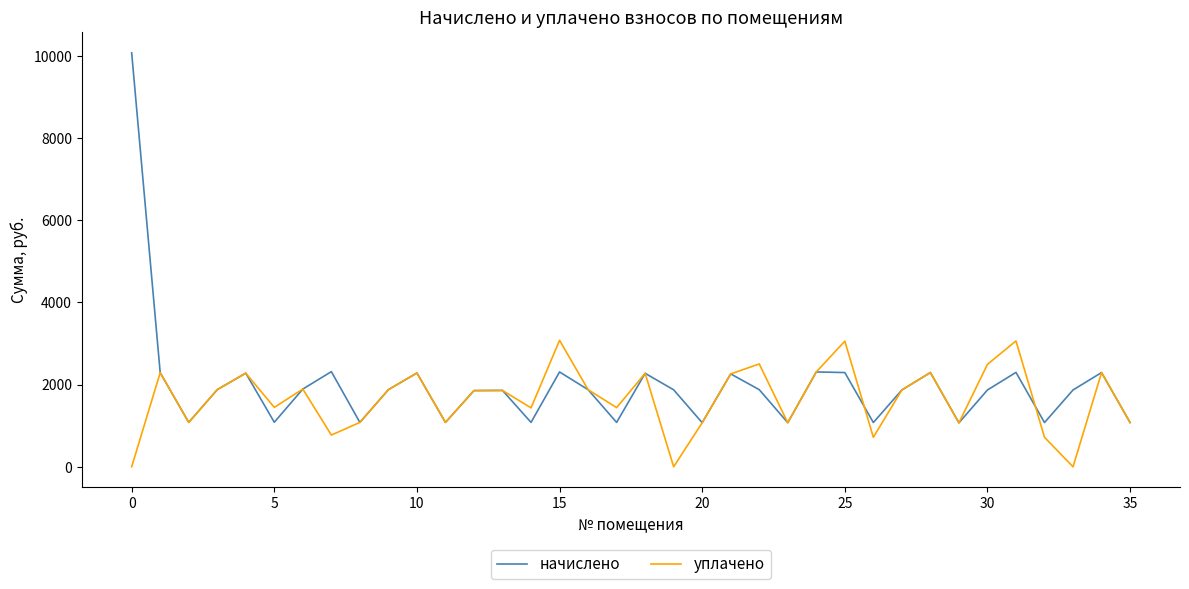

Rank the series by their maximum value, from highest to lowest.

начислено, уплачено